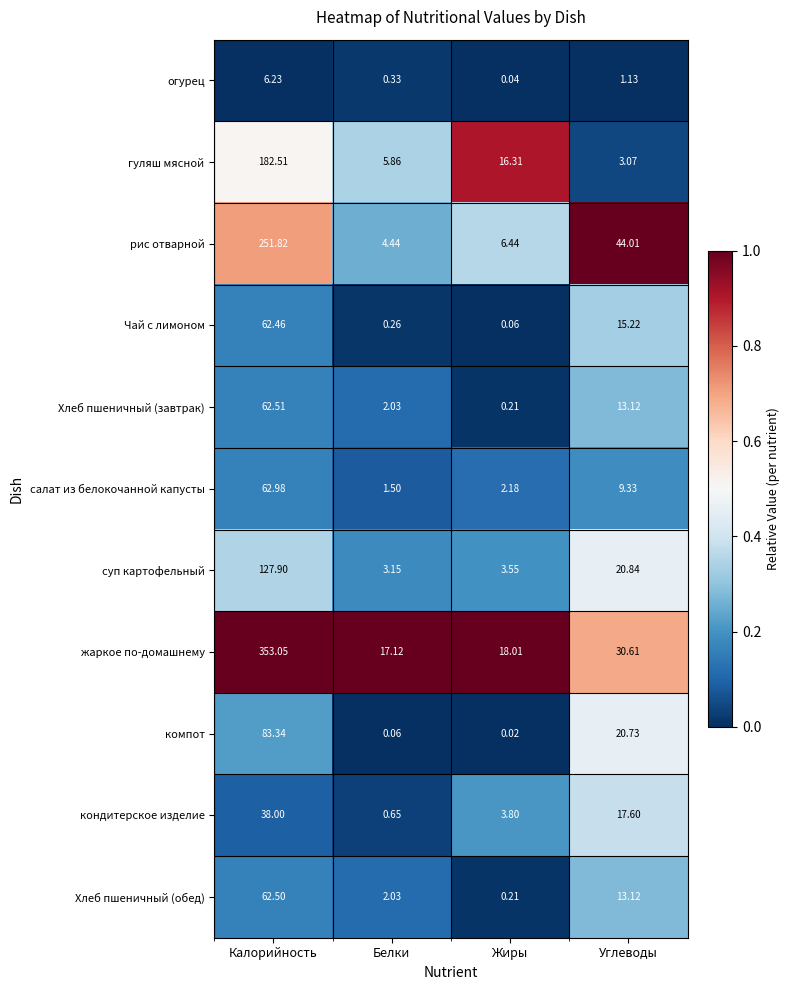

At which label does гуляш мясной first exceed 16?

Калорийность